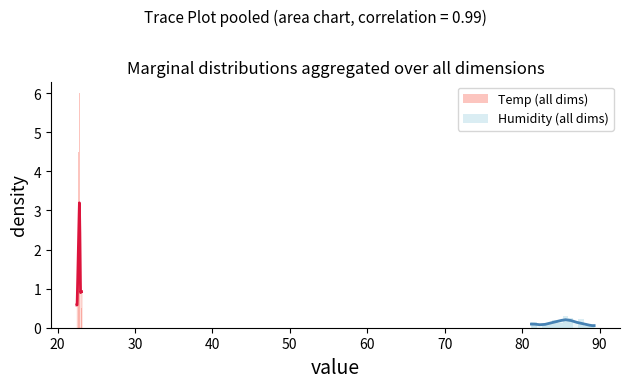

How many positive values does the Humidity (all dims) series have?

10